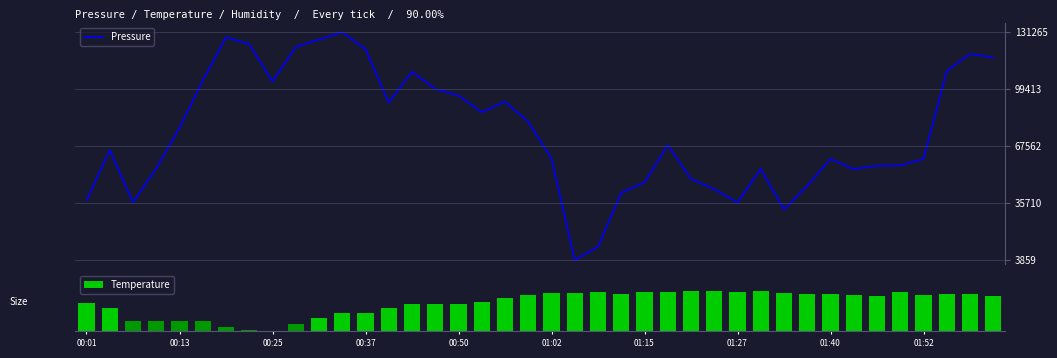

What is the highest value of the Pressure series?

131265.0